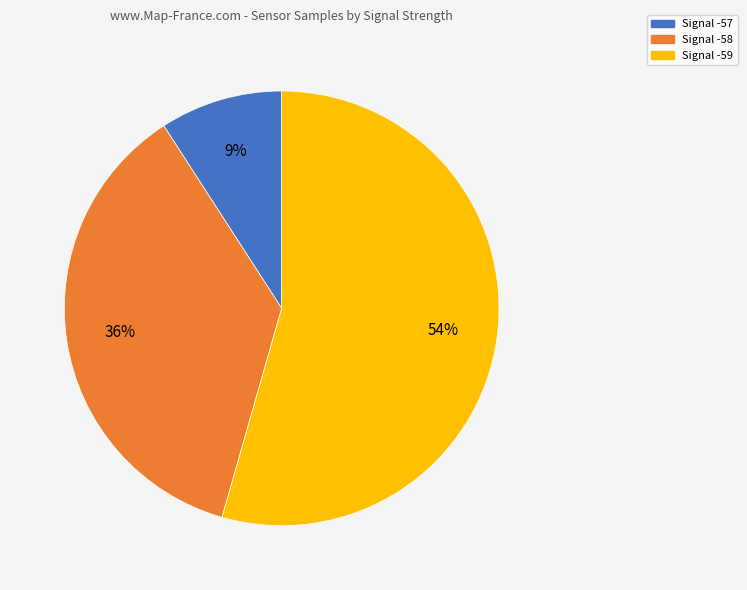

To the nearest percent, what is the average slice percentage?

33%